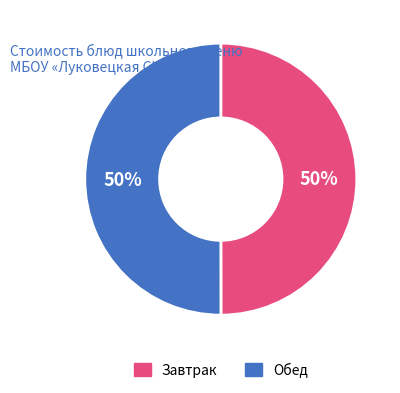

Is the sum of Завтрак and Обед greater than half?

Yes